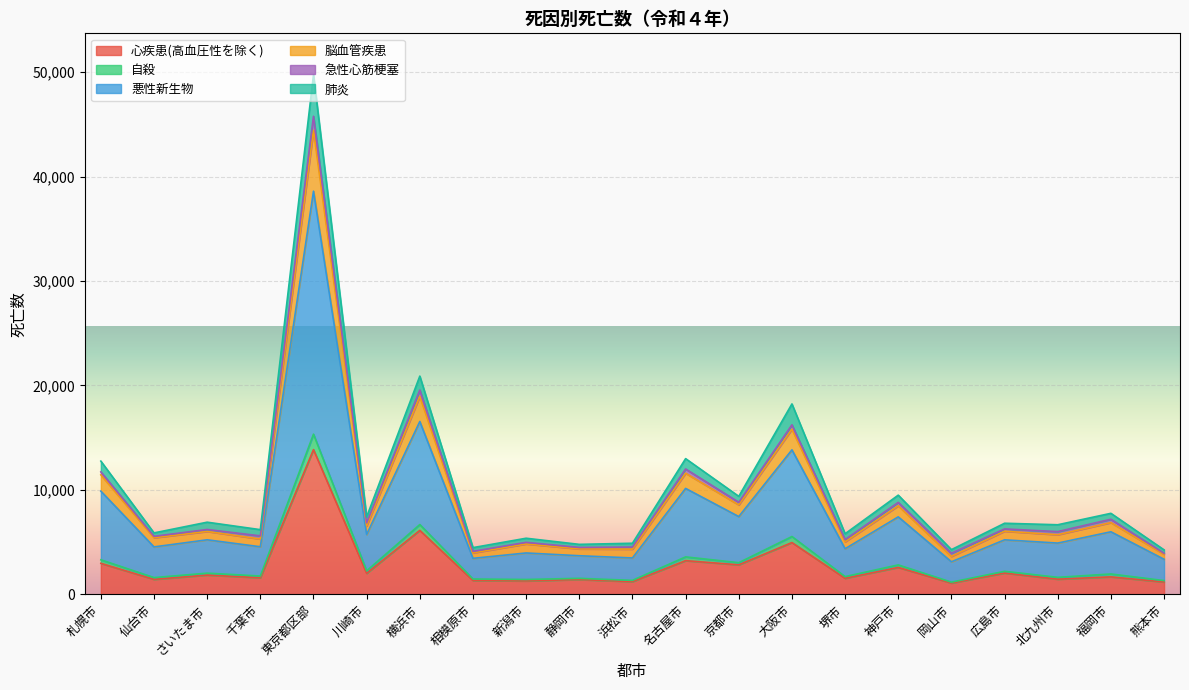

Which category has the highest value in the 自殺 series?

東京都区部